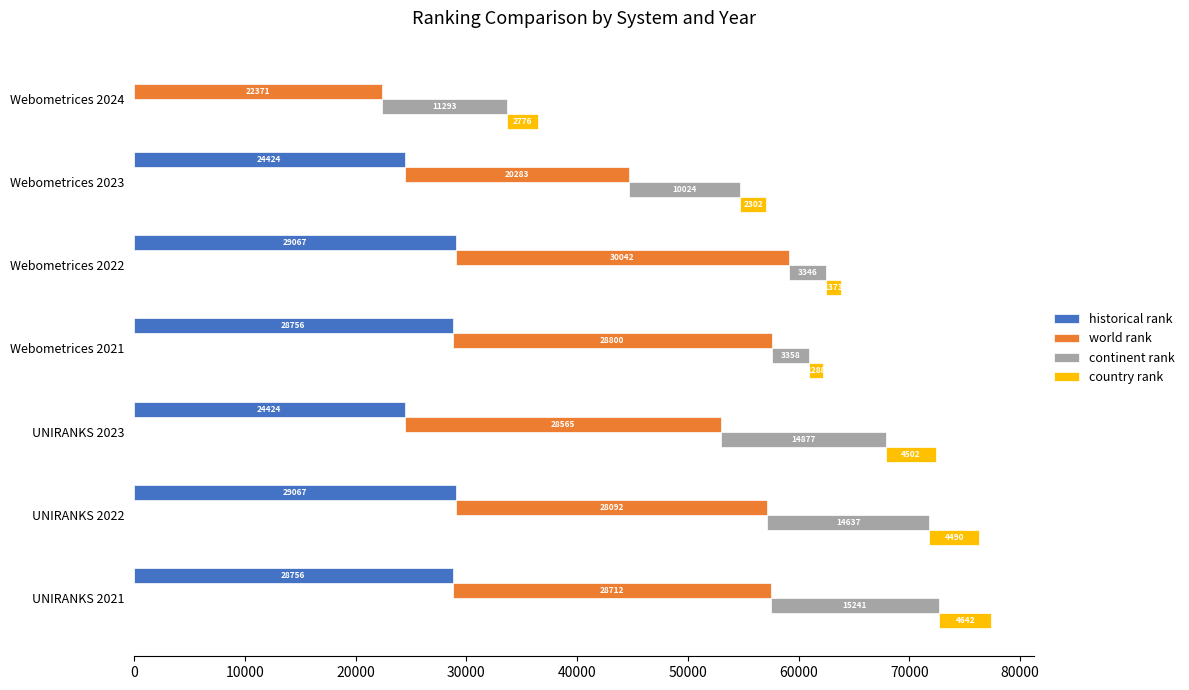

What are all the series names shown in the legend?

historical rank, world rank, continent rank, country rank